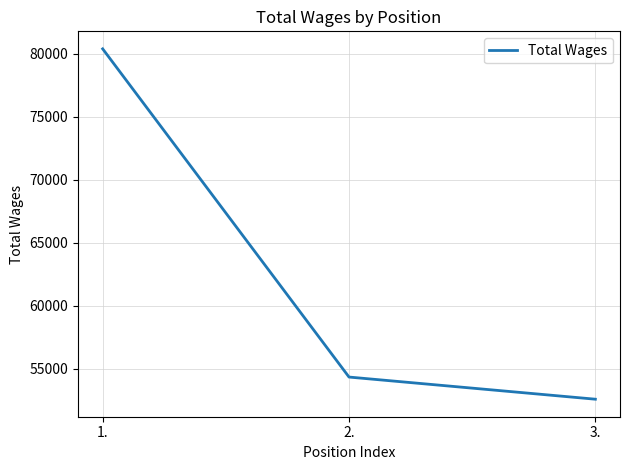

List the labels in order of value, largest first.

1., 2., 3.